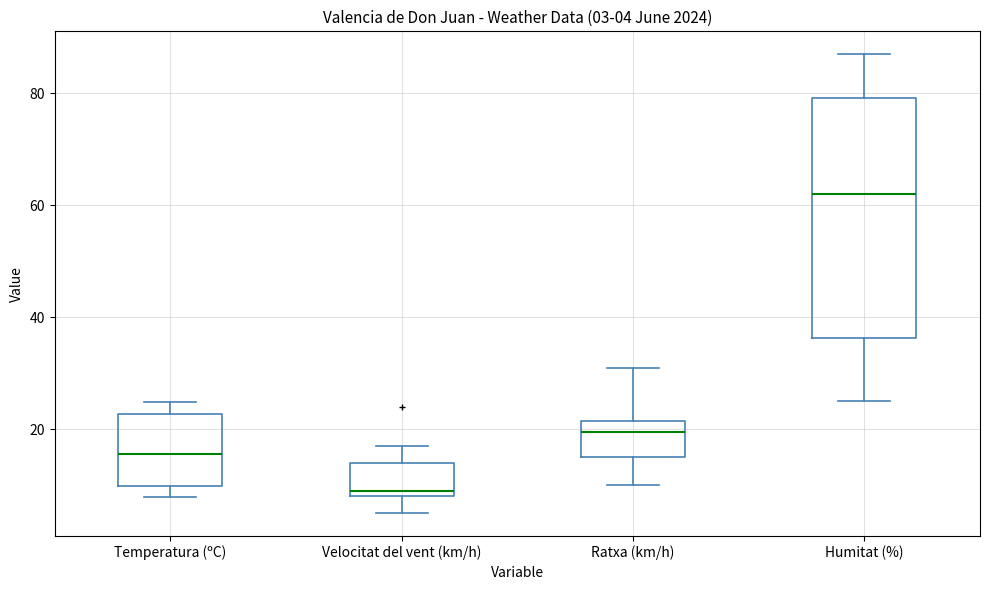

Which box is the tallest, from its lower edge to its upper edge?

Humitat (%)